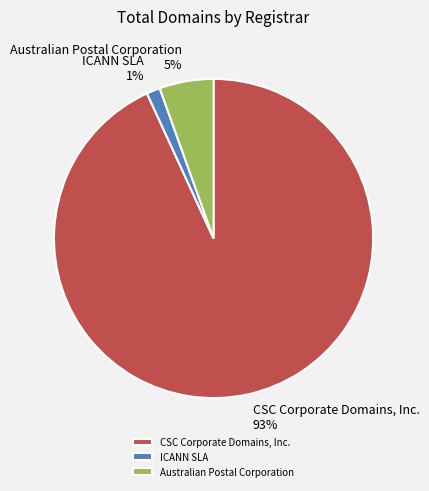

To the nearest percent, what is the combined percentage of CSC Corporate Domains, Inc. and Australian Postal Corporation?

99%